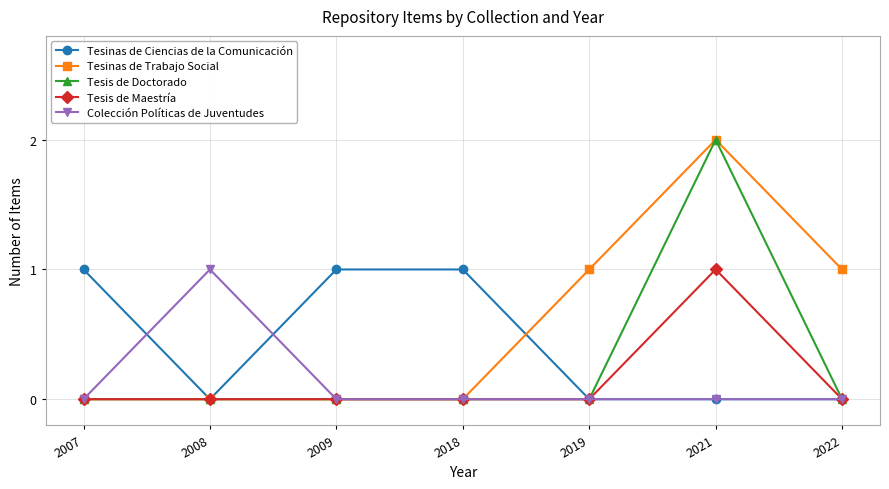

The Tesis de Doctorado series shows 0 at 2007. True or false?

True